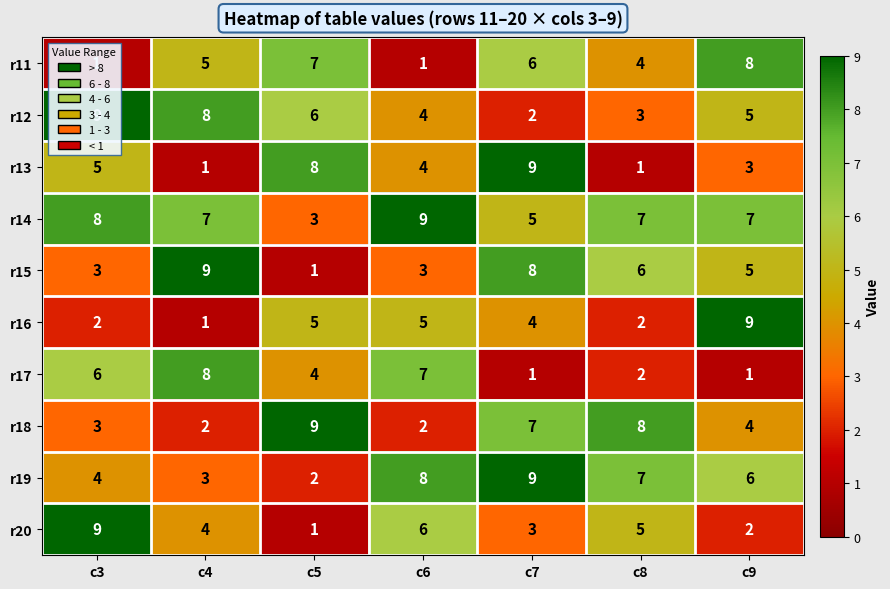

The value of r12 at c5 is 6. True or false?

True